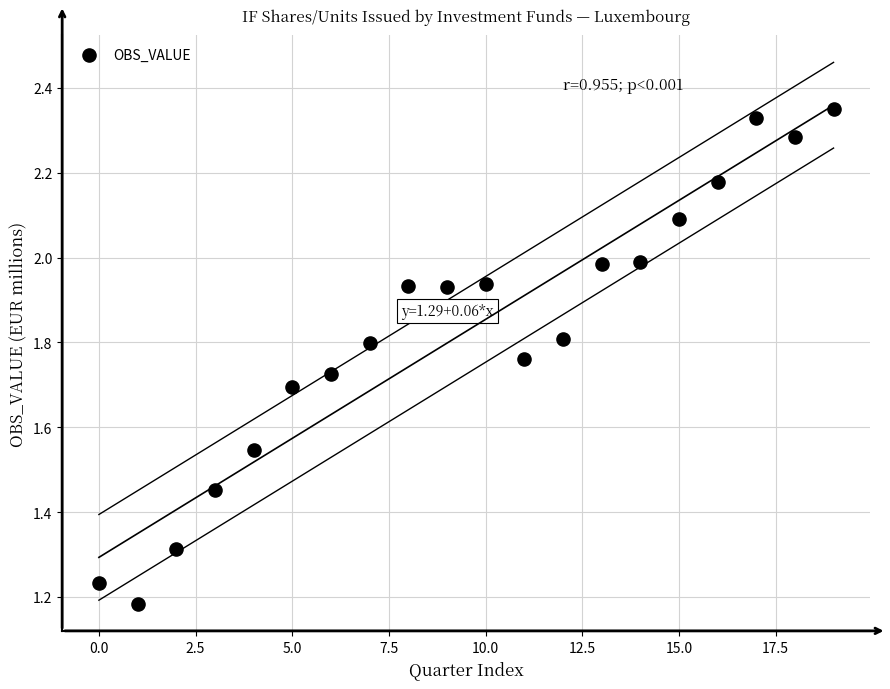

How many data points are displayed?

20